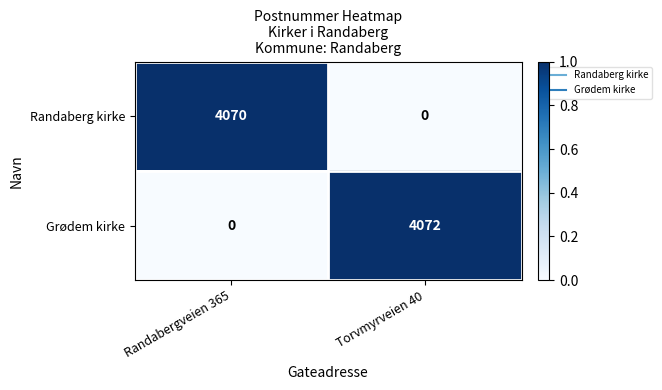

What is the difference between the maximum and minimum values in the Randaberg kirke series?

4070